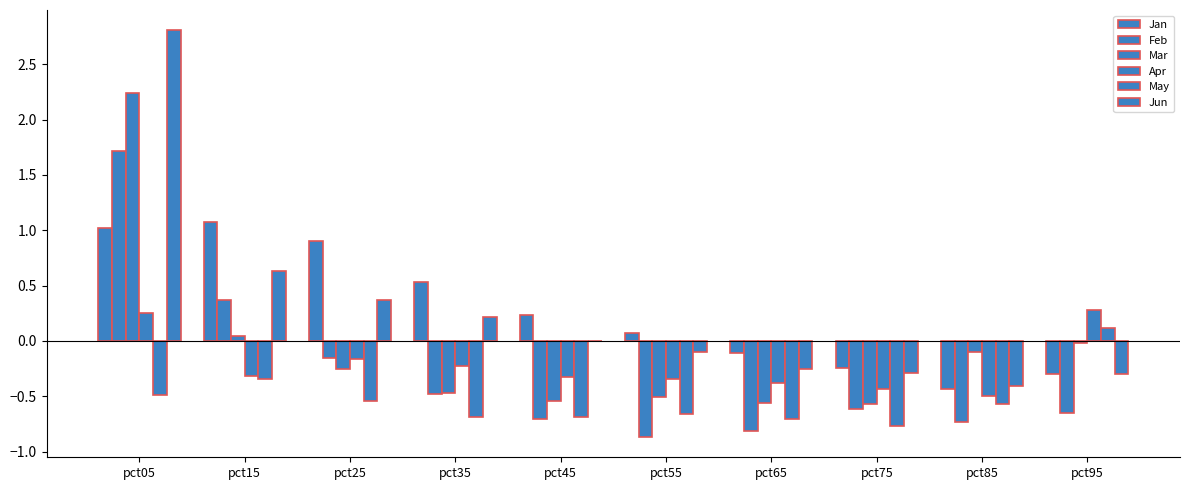

What is the total value across all series at pct55?

-2.4